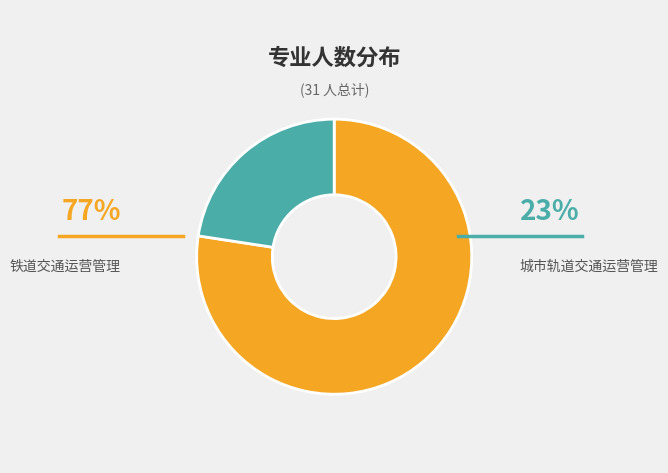

Is there any slice that represents more than half of the pie?

Yes